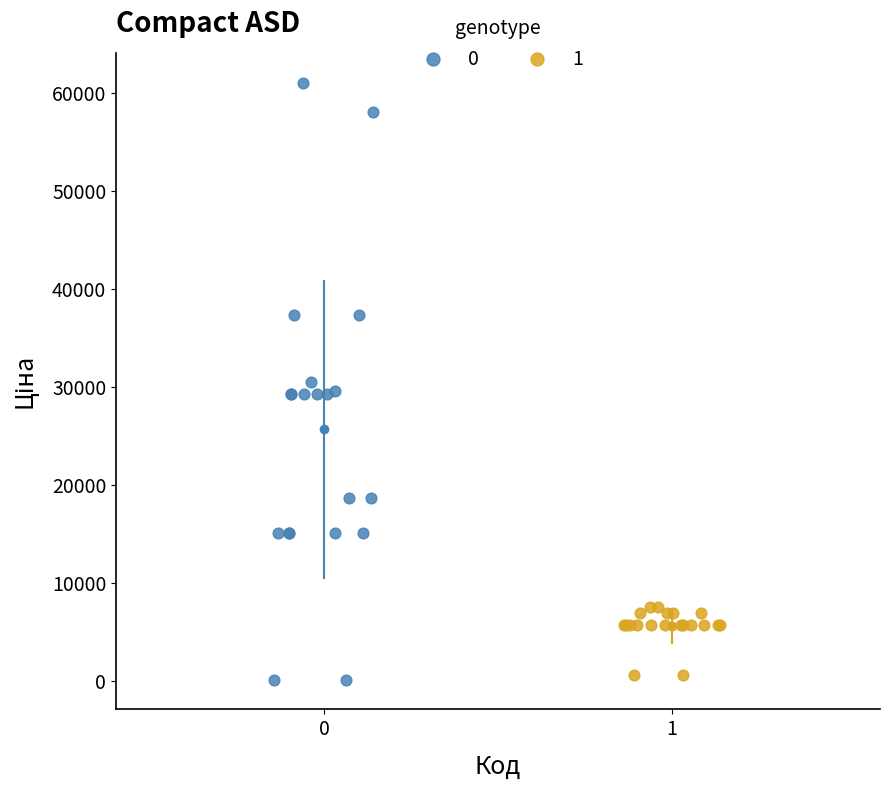

Which series has the widest spread of Y values?

0